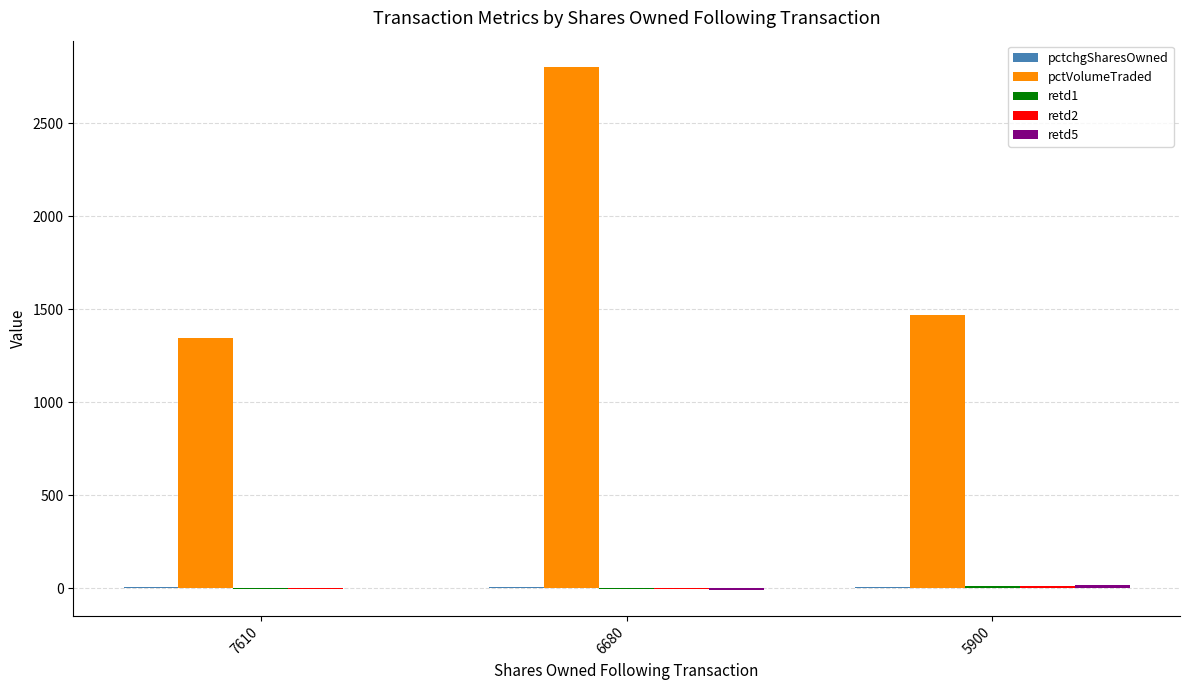

The value of pctVolumeTraded at 5900 is 1467. True or false?

True